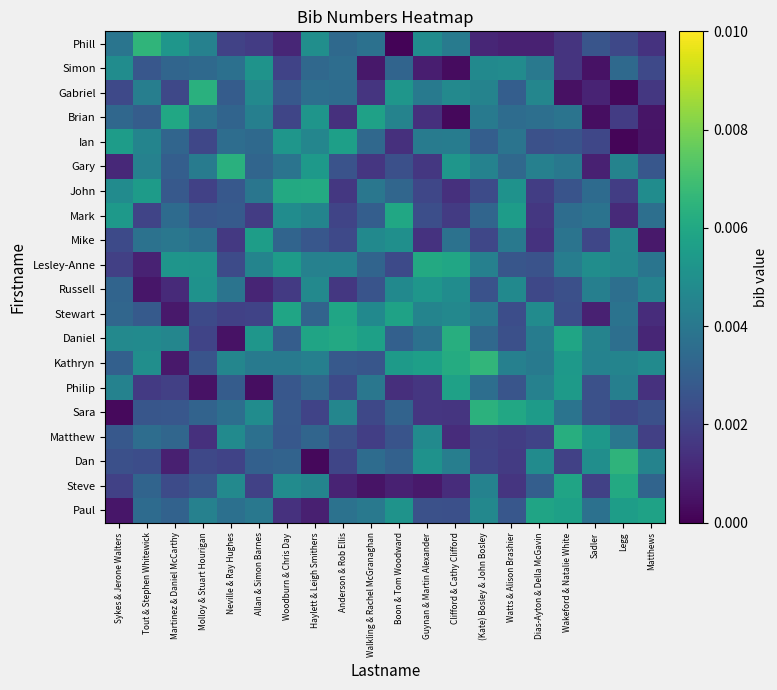

At which category does the chart reach its minimum across all series?

Boon & Tom Woodward